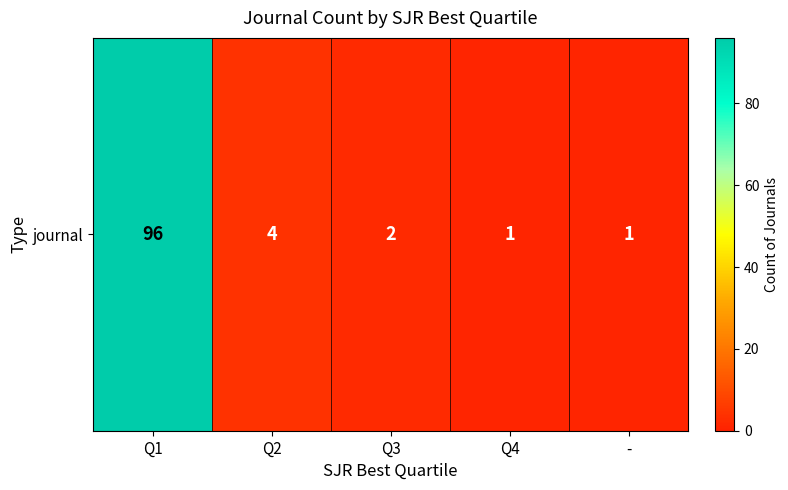

Reading right to left, transcribe all the data shown in this chart.

-=1	Q4=1	Q3=2	Q2=4	Q1=96